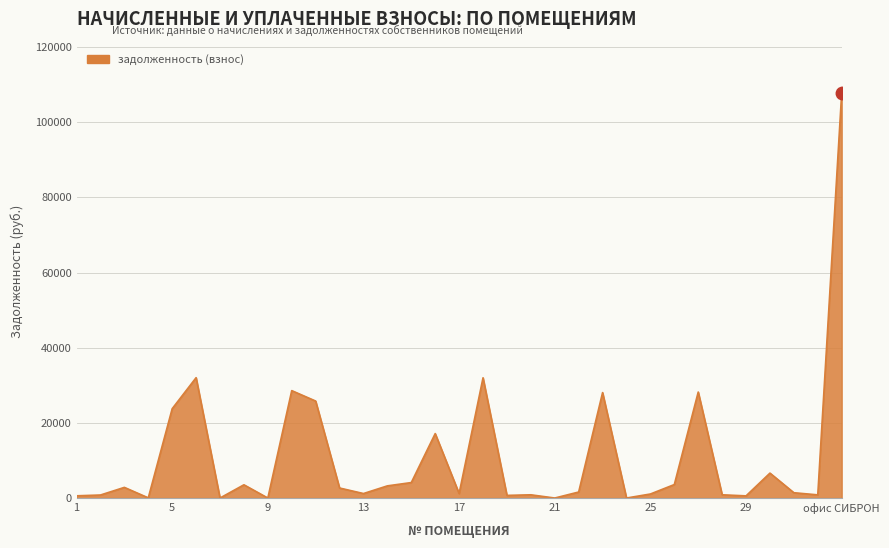

True or false: the data has more than 0 interior local peaks.

True